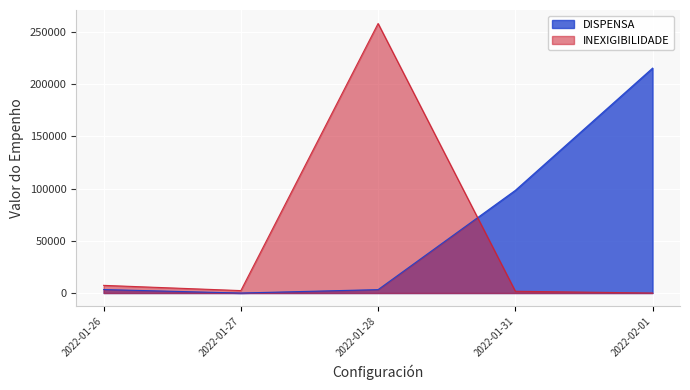

List the series in order of their peak value, highest first.

INEXIGIBILIDADE, DISPENSA